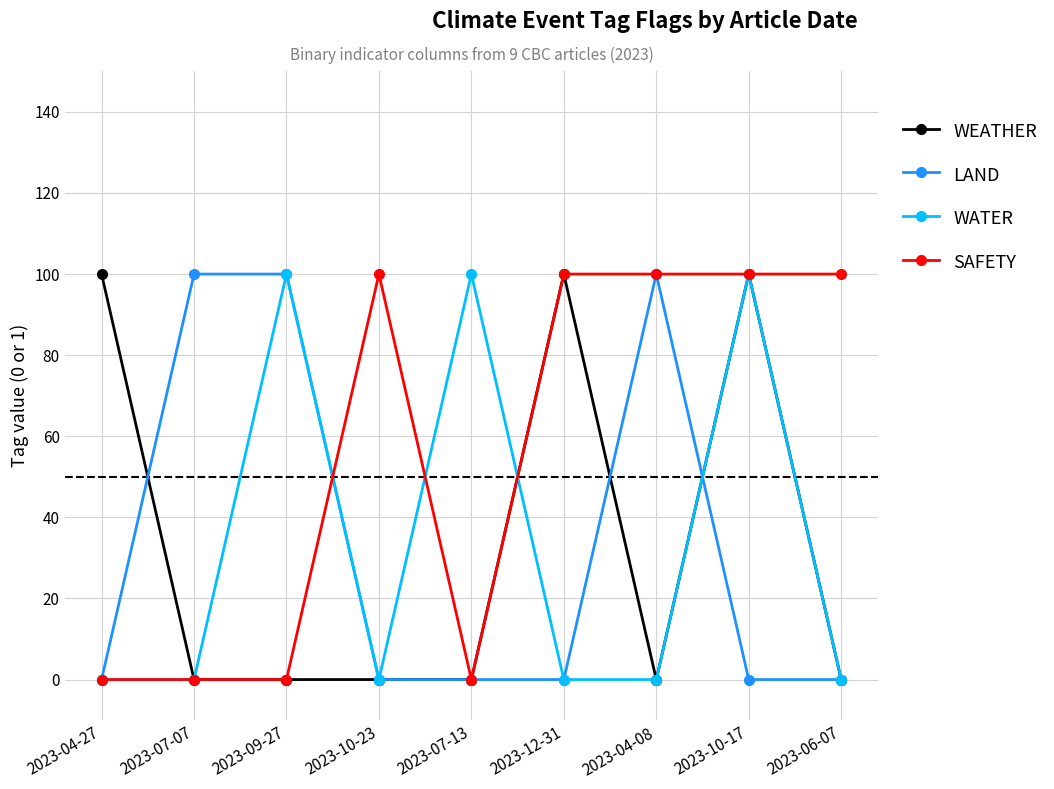

How many data points does each series have?

9